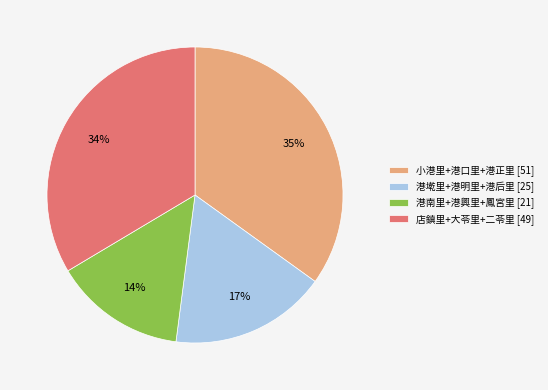

The 店鎮里+大苓里+二苓里 [49] slice represents 21% of the pie. True or false?

False